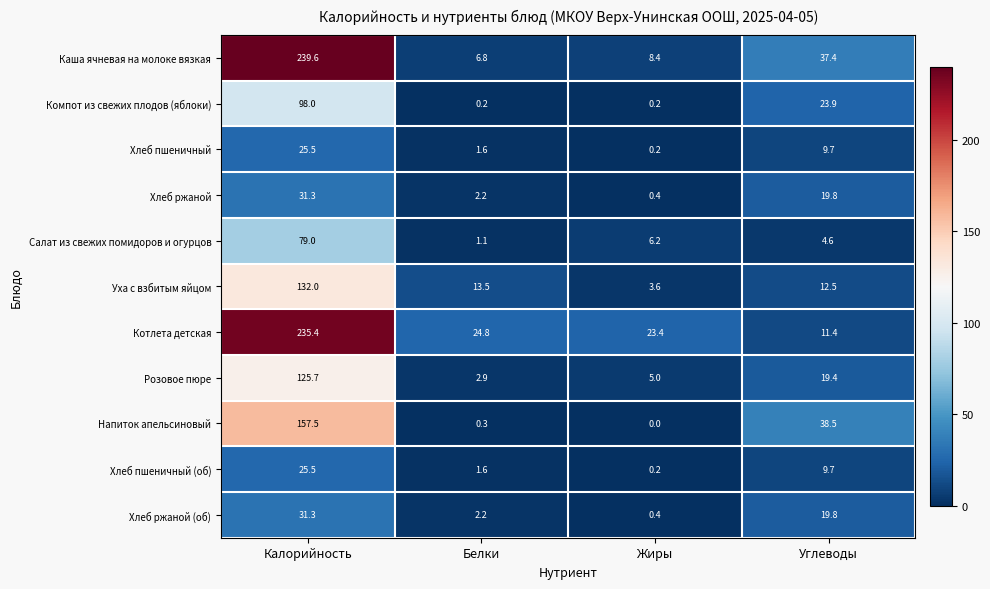

Is it true that Котлета детская equals 5.1 at Углеводы?

False